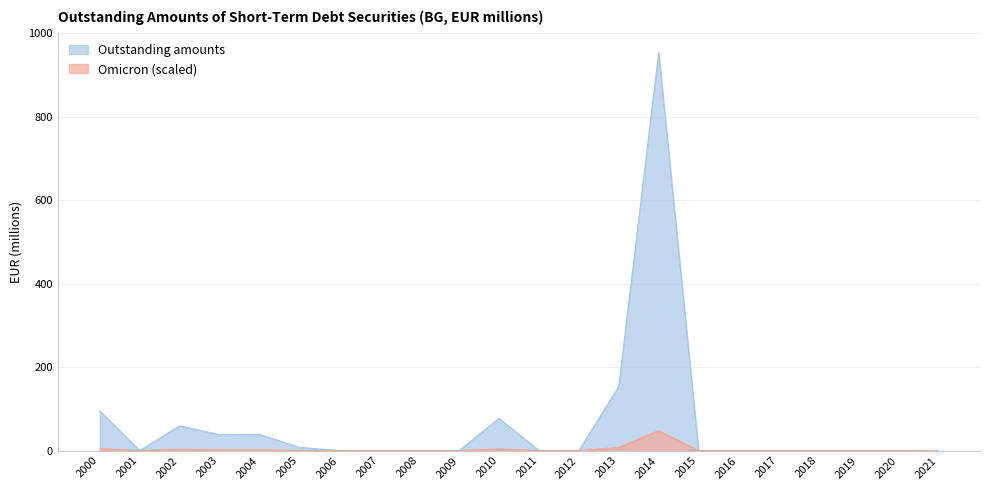

Which series has the widest spread of values?

Outstanding amounts